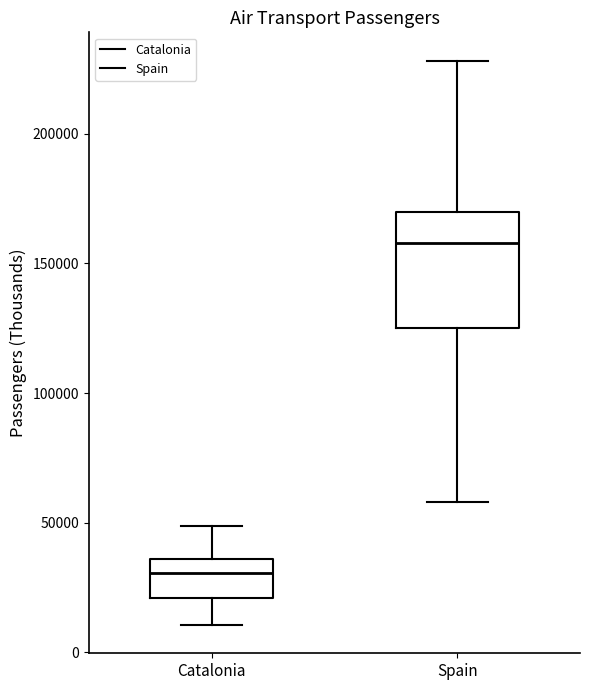

Which box has the highest median line?

Spain